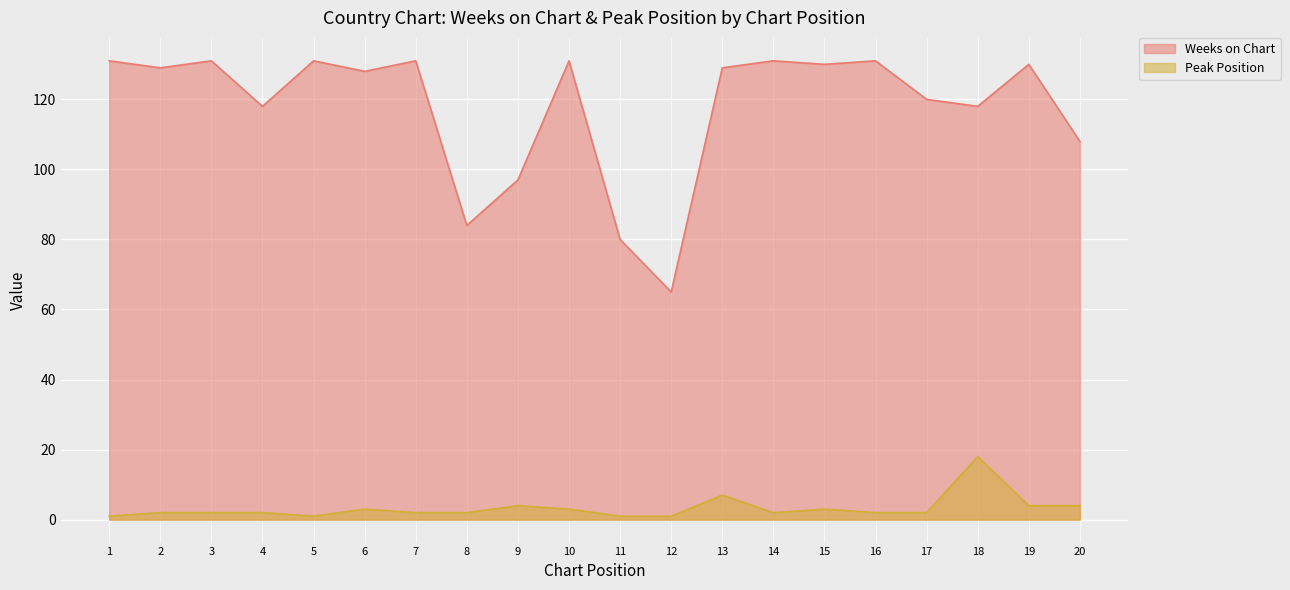

Is the value of Peak Position at 8 greater than the value of Weeks on Chart at 13?

No